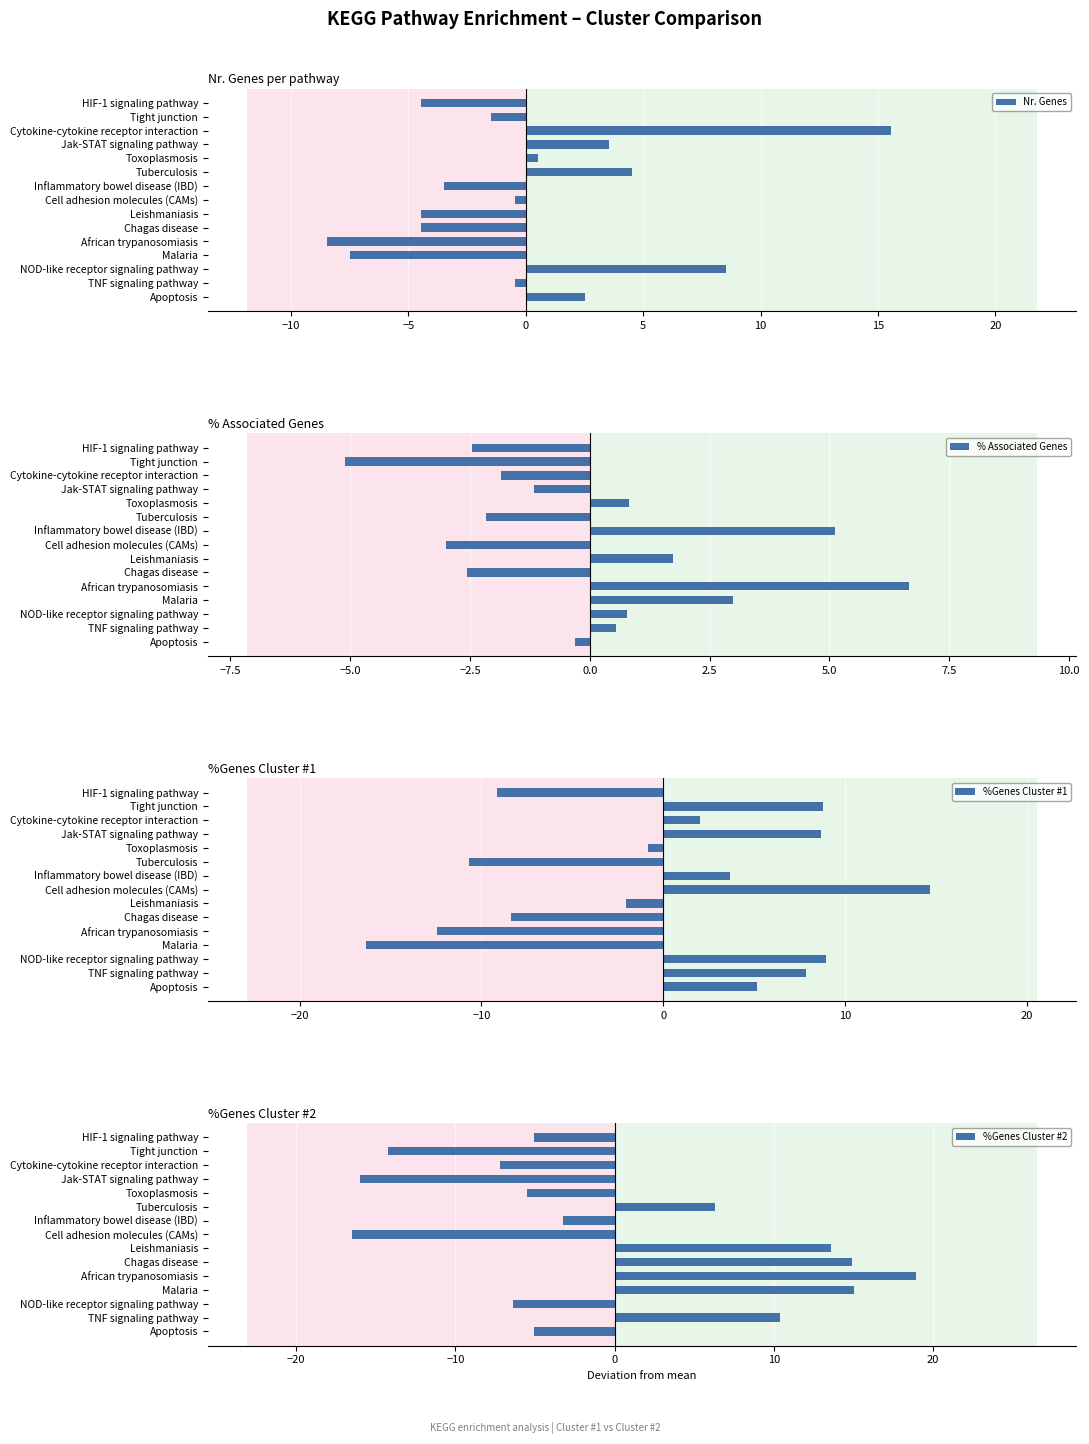

How many categories are shown in the chart?

15